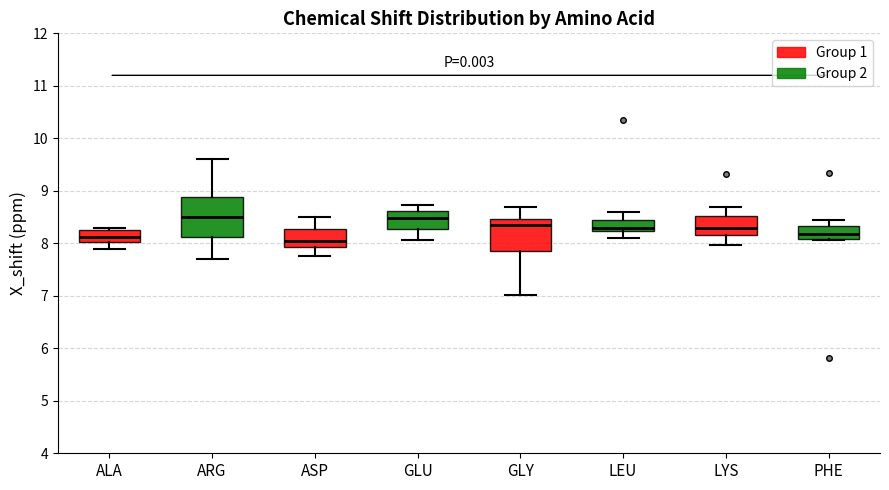

Comparing the boxes themselves (not the whiskers), which one is the tallest?

ARG